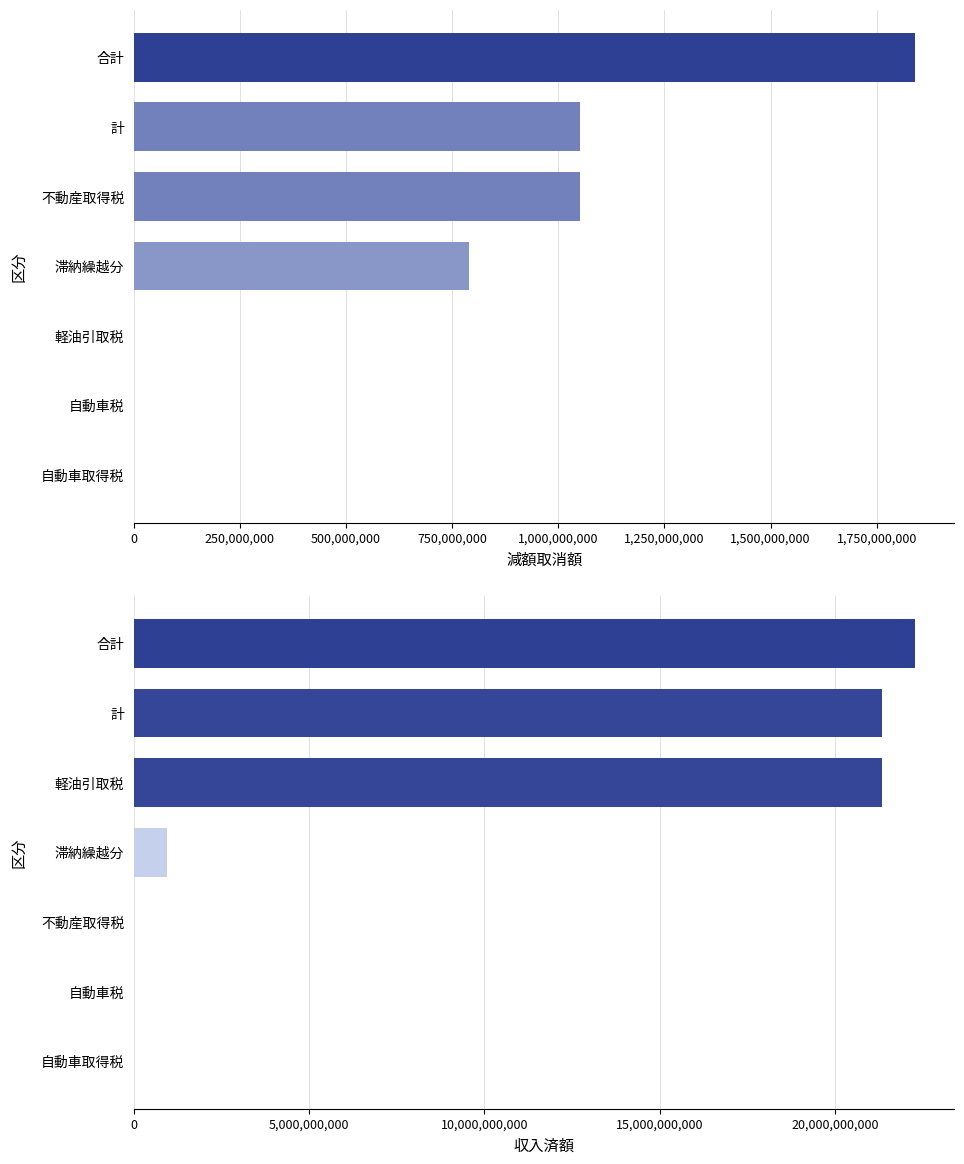

List the series in order of their peak value, lowest first.

減額取消額, 収入済額